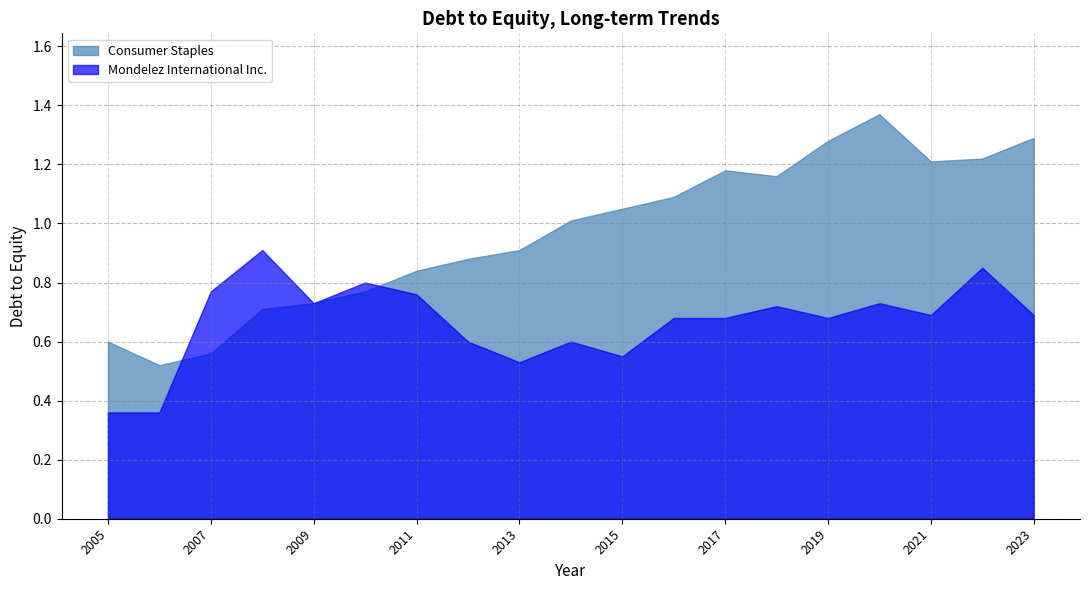

Does the chart display data point markers on the line(s)?

No